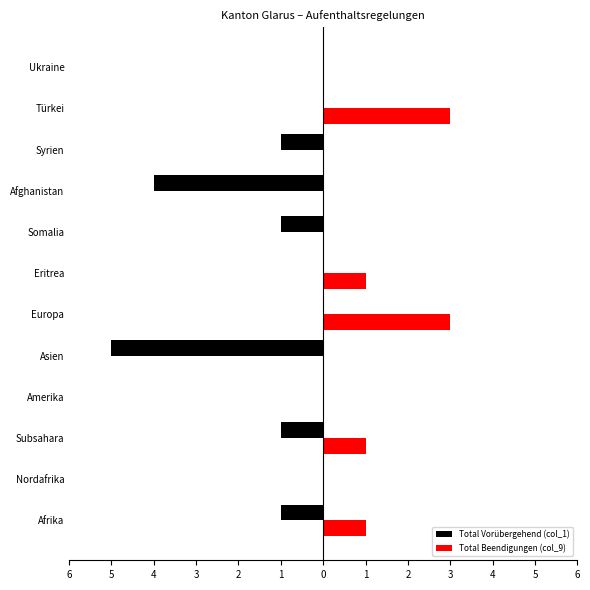

What is the highest value of the Total Beendigungen (col_9) series?

3